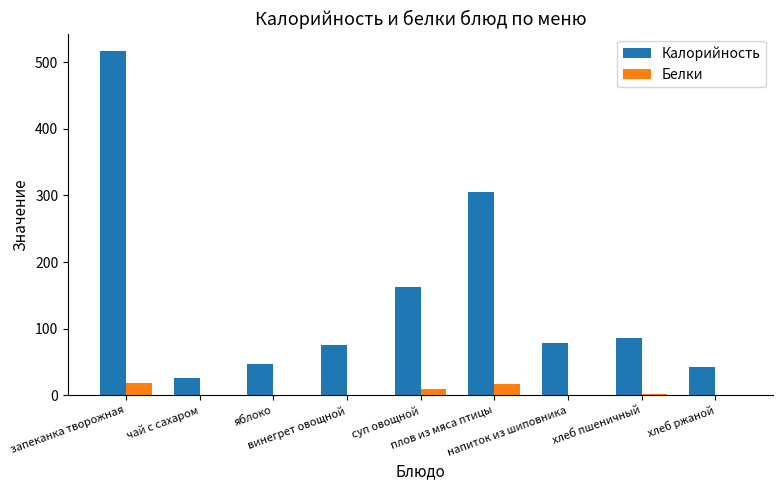

Is it true that Калорийность equals 47 at яблоко?

True